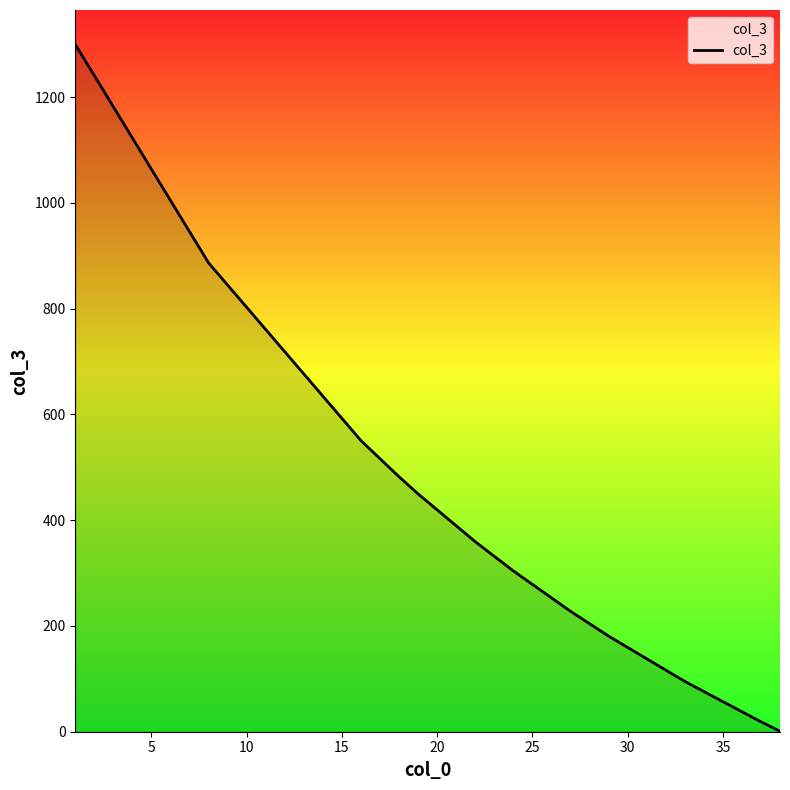

What is the maximum value shown in the chart?

1300.0